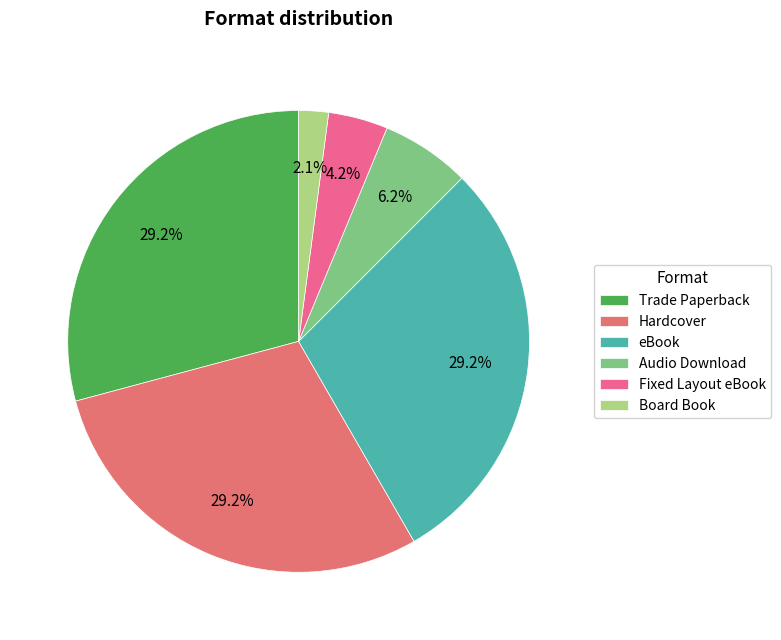

Is it true that eBook is 22% of the pie?

False